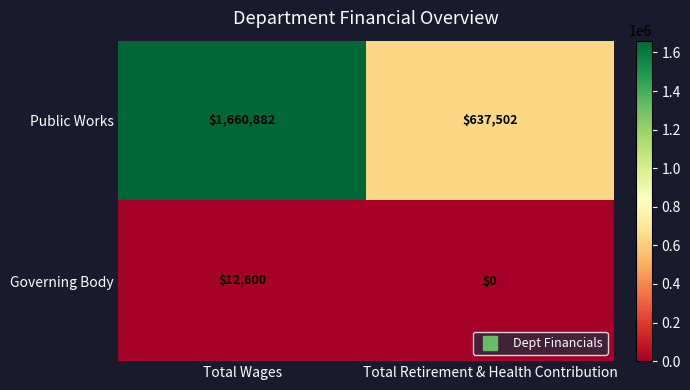

Which series changed the most between Total Wages and Total Retirement & Health Contribution?

Public Works